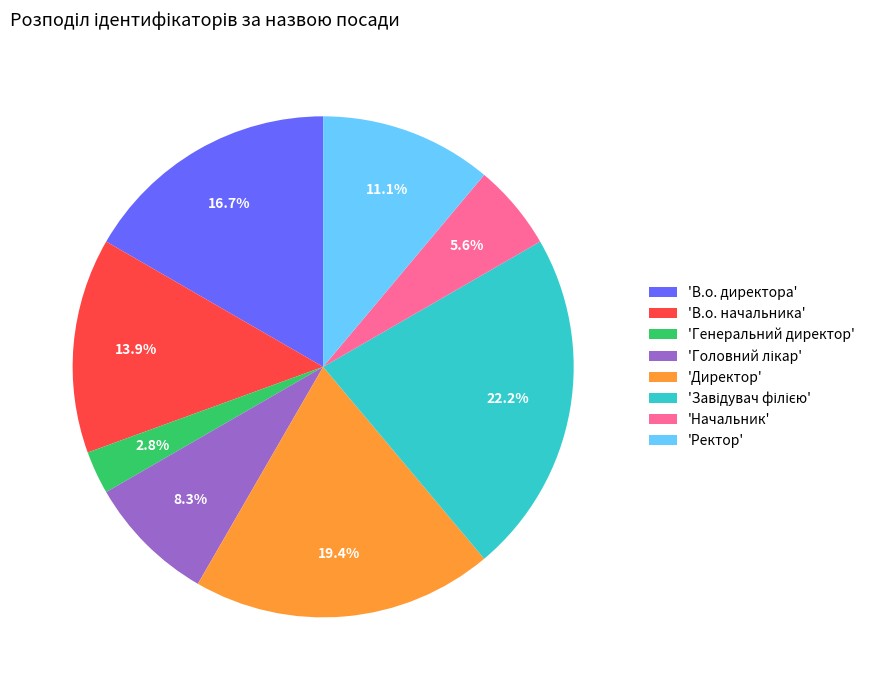

Does any single category account for the majority?

No